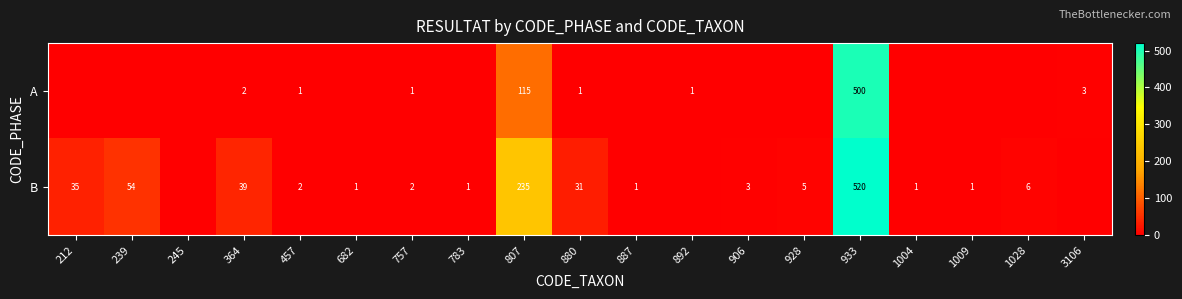

Is it true that B equals 5 at 928?

True